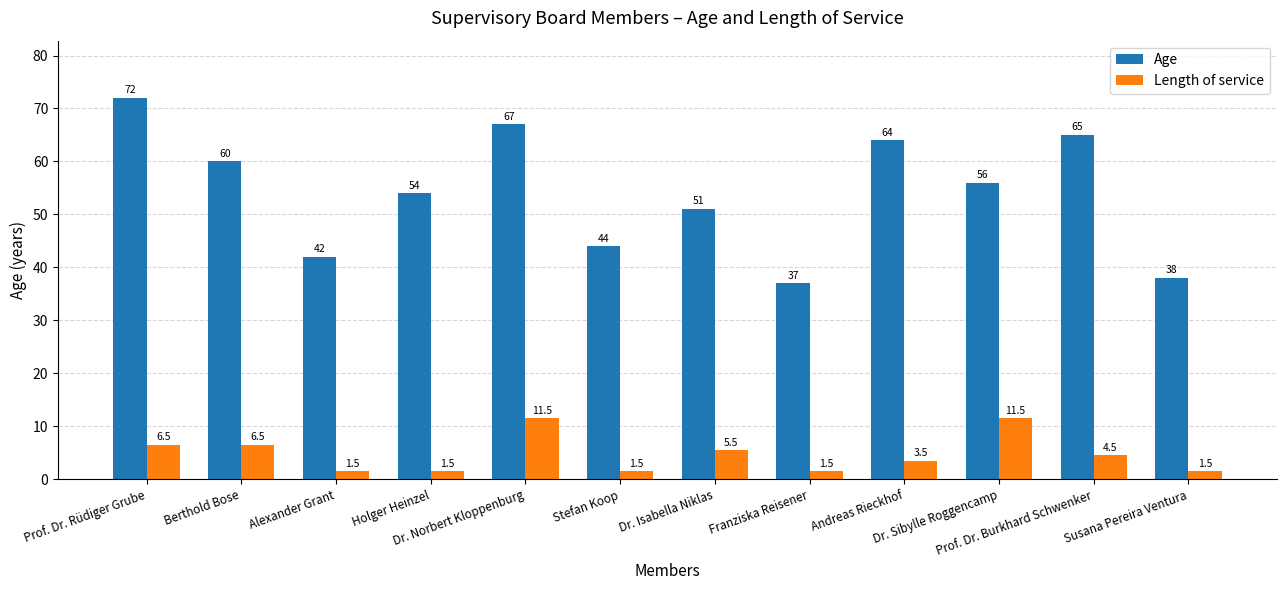

The value of Age at Dr. Sibylle Roggencamp is 90.6. True or false?

False